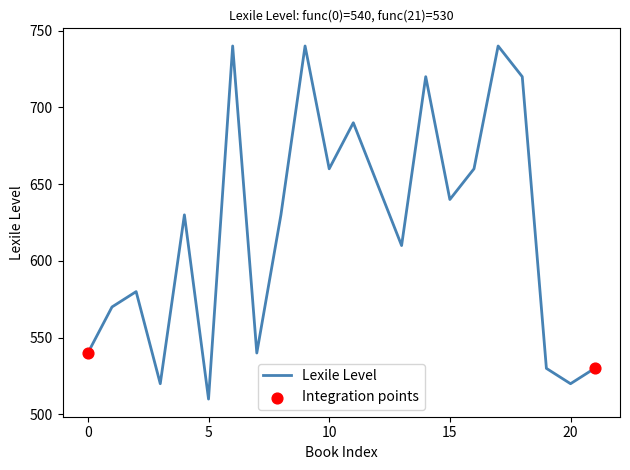

What is the smallest value displayed?

510